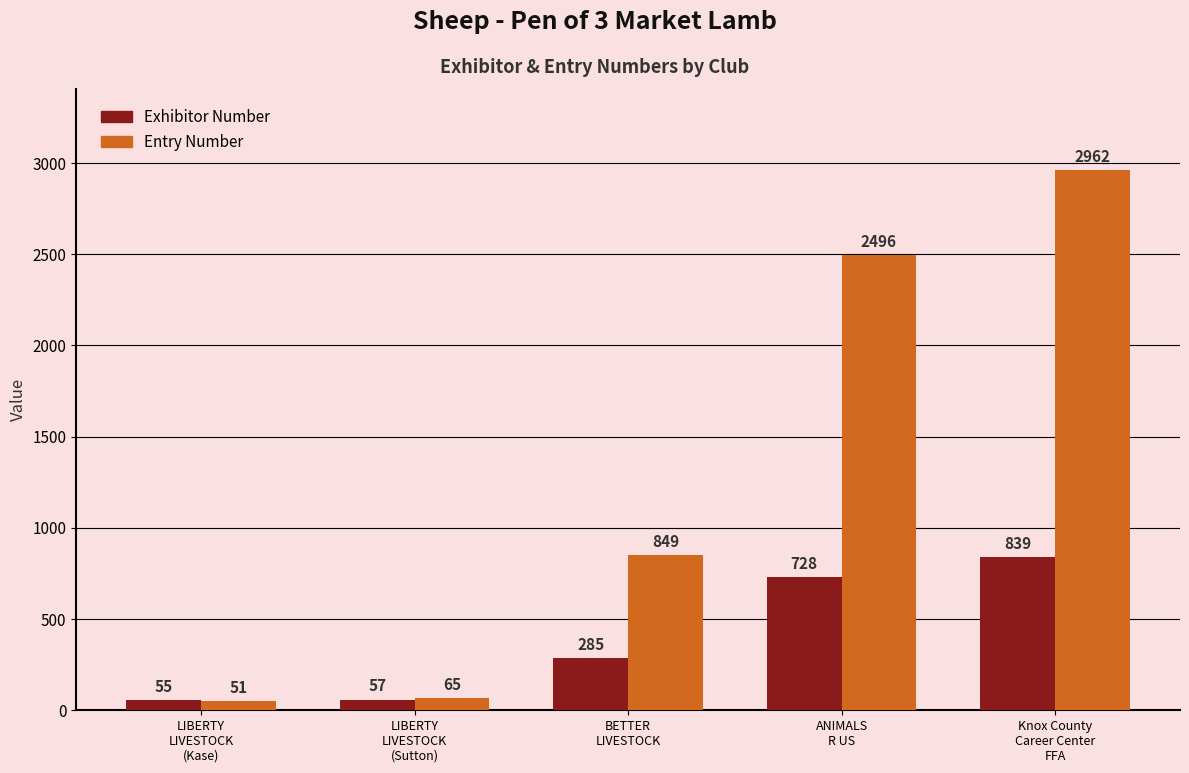

What is the label of the 2nd bar from the left?

LIBERTY
LIVESTOCK
(Sutton)